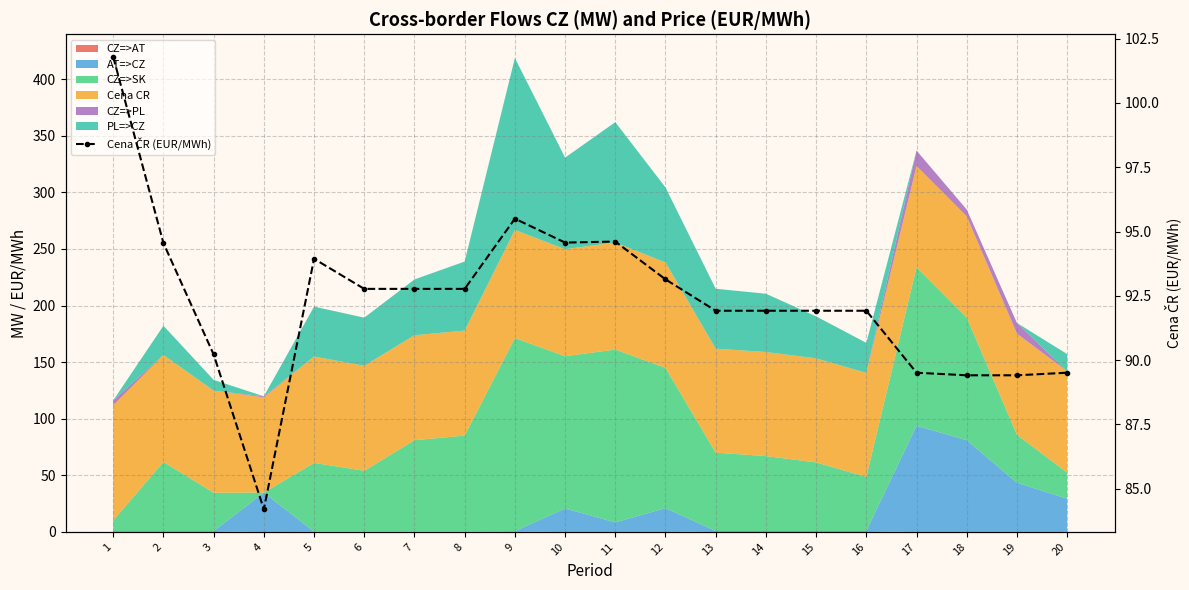

Reading left to right, list all the values displayed in this chart.

1=101.8	2=94.5	3=90.2	4=84.2	5=93.9	6=92.8	7=92.8	8=92.8	9=95.5	10=94.6	11=94.6	12=93.1	13=91.9	14=91.9	15=91.9	16=91.9	17=89.5	18=89.4	19=89.4	20=89.5